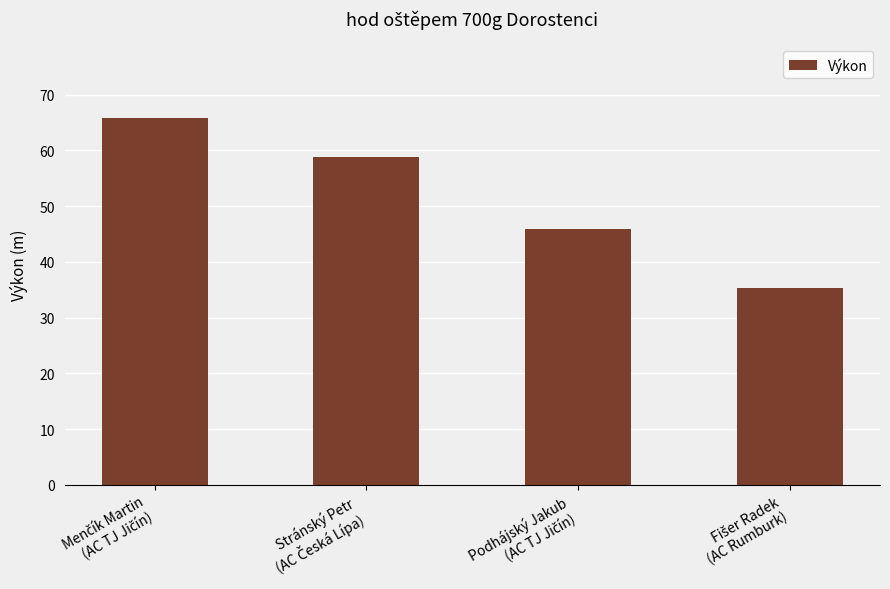

What is the average value?

51.5